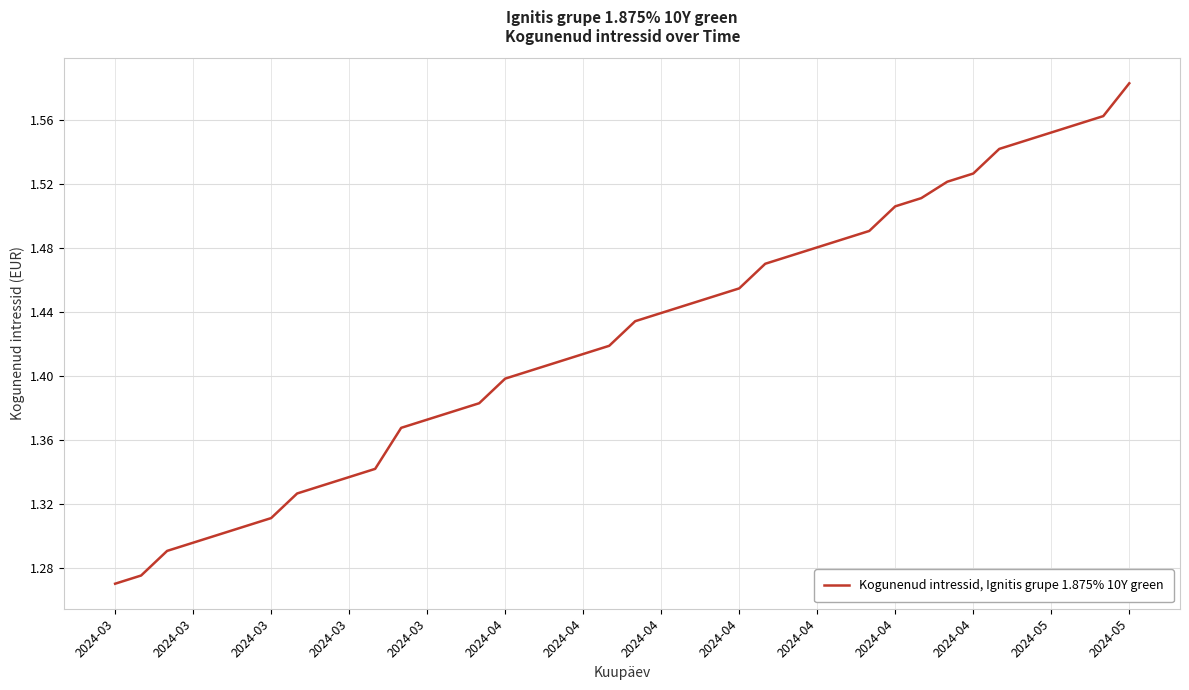

Count the number of data series in this chart.

1